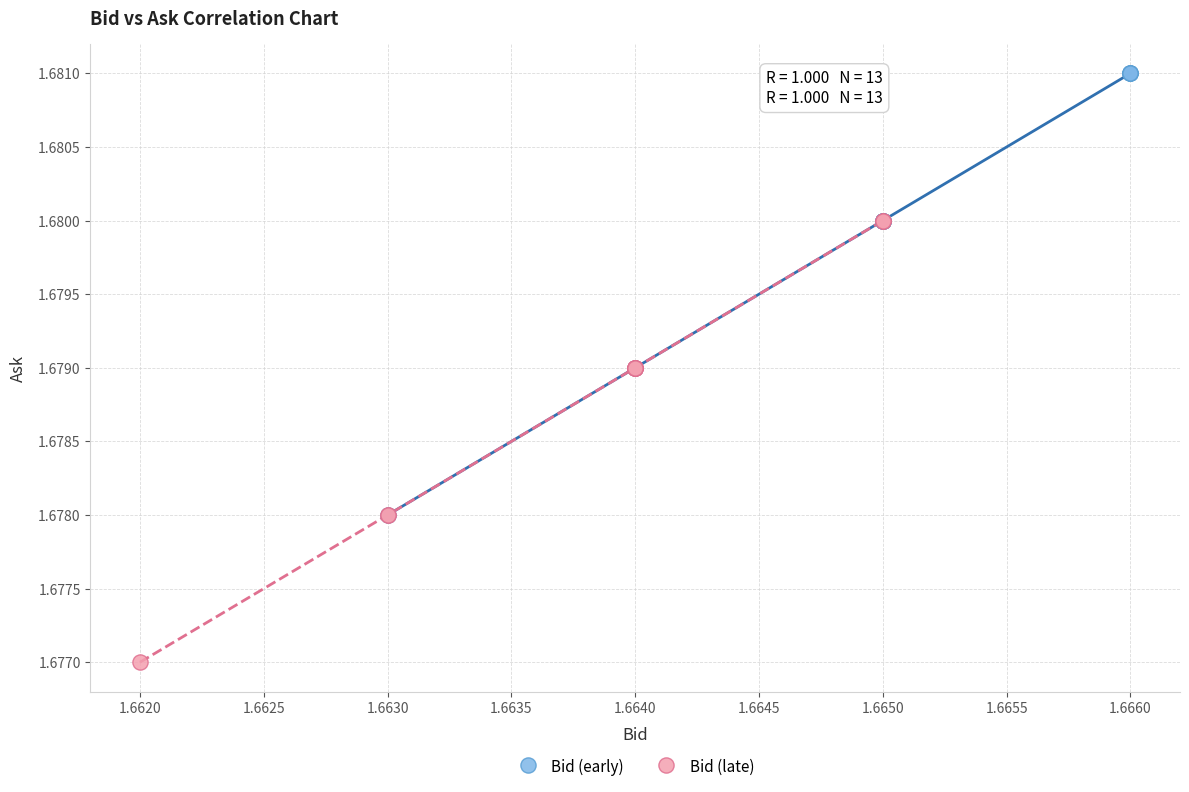

Which series reaches the minimum Y coordinate?

Bid (late)